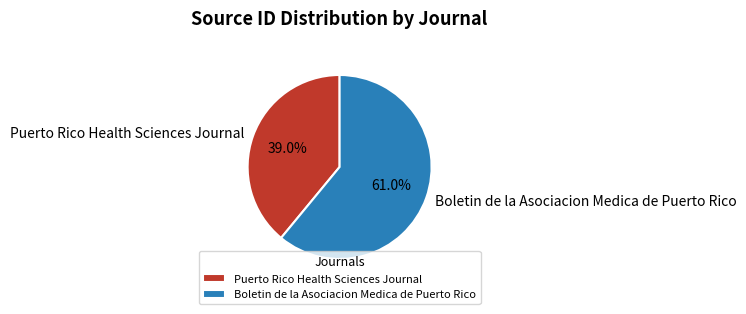

To the nearest percent, what is the difference between the Puerto Rico Health Sciences Journal and Boletin de la Asociacion Medica de Puerto Rico slice percentages?

22%